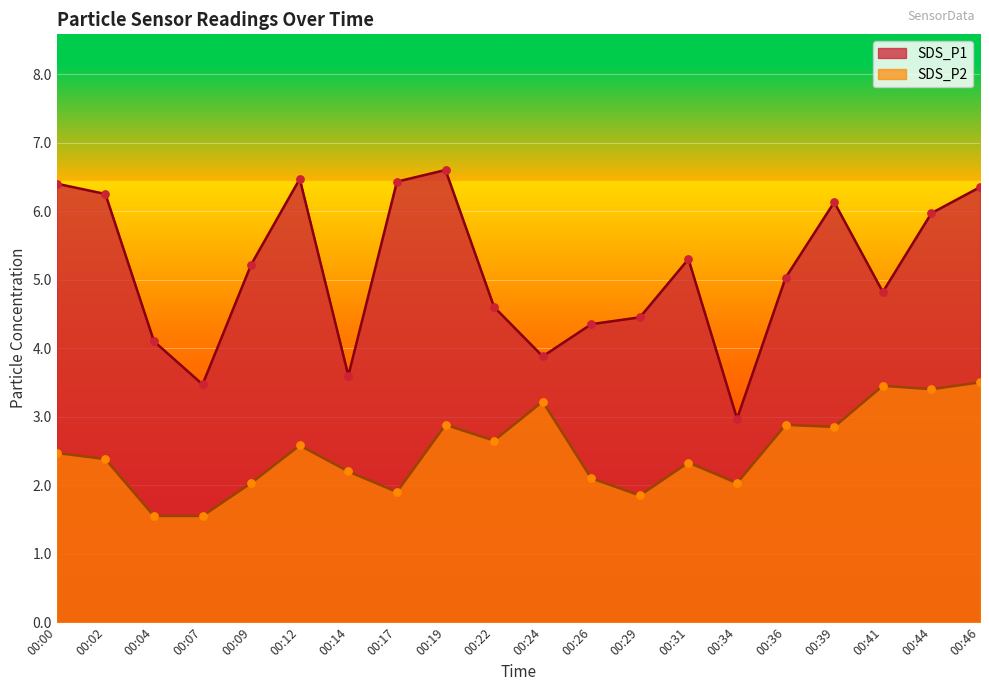

Which series has the largest Y range (max minus min)?

SDS_P1